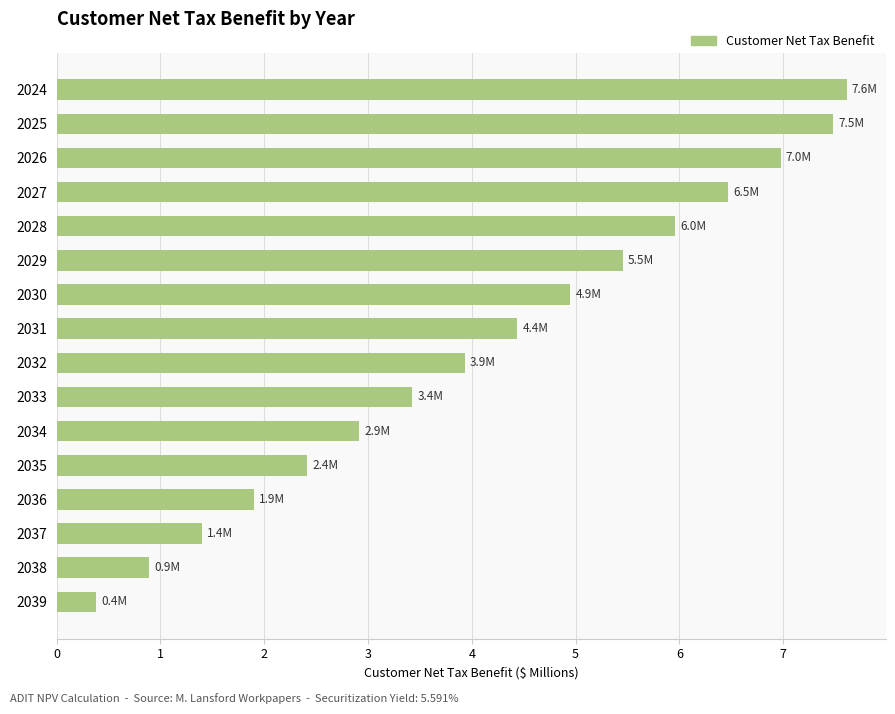

How many series are shown in this chart?

1